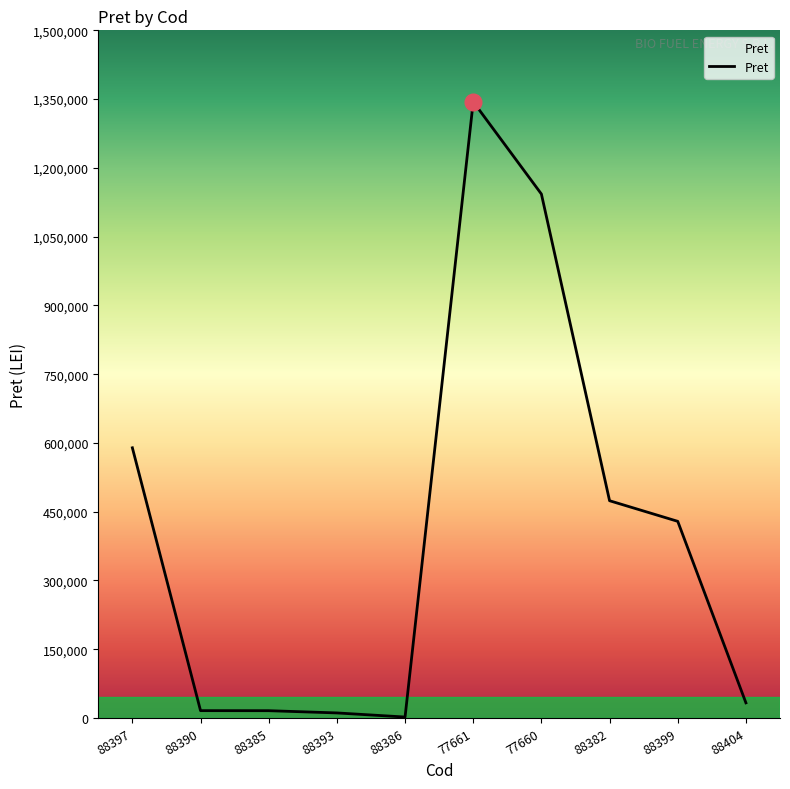

What is the greatest value displayed?

1344150.0